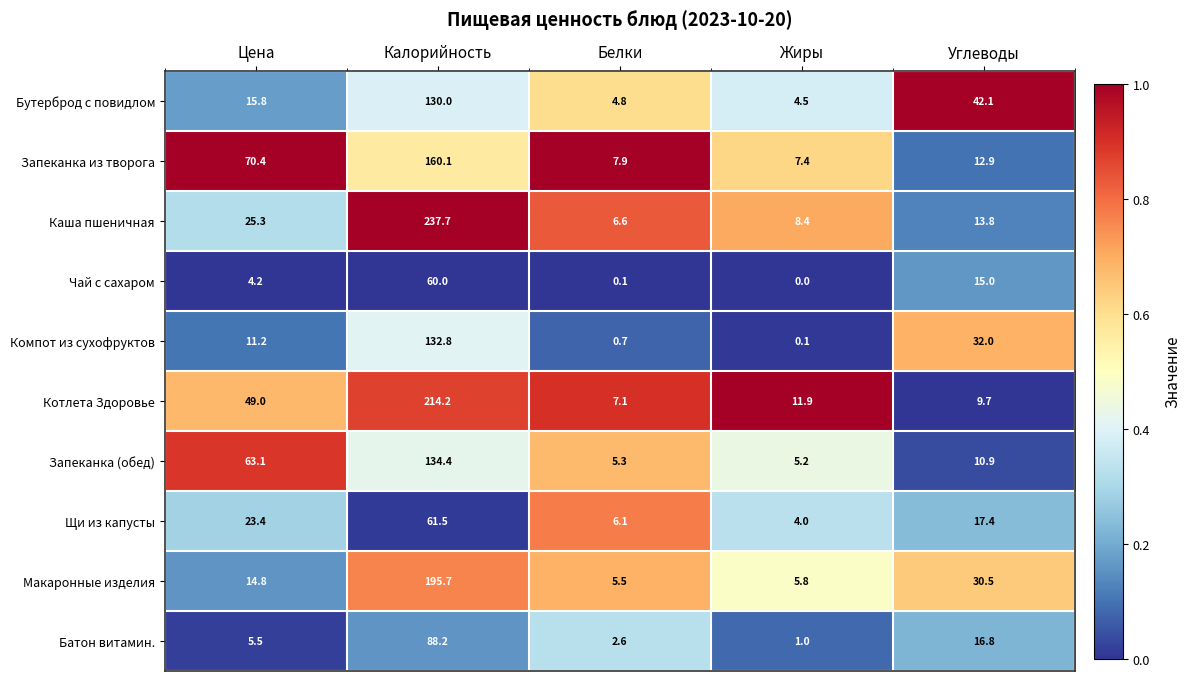

True or false: Котлета Здоровье has a value of 16.9 at Углеводы.

False